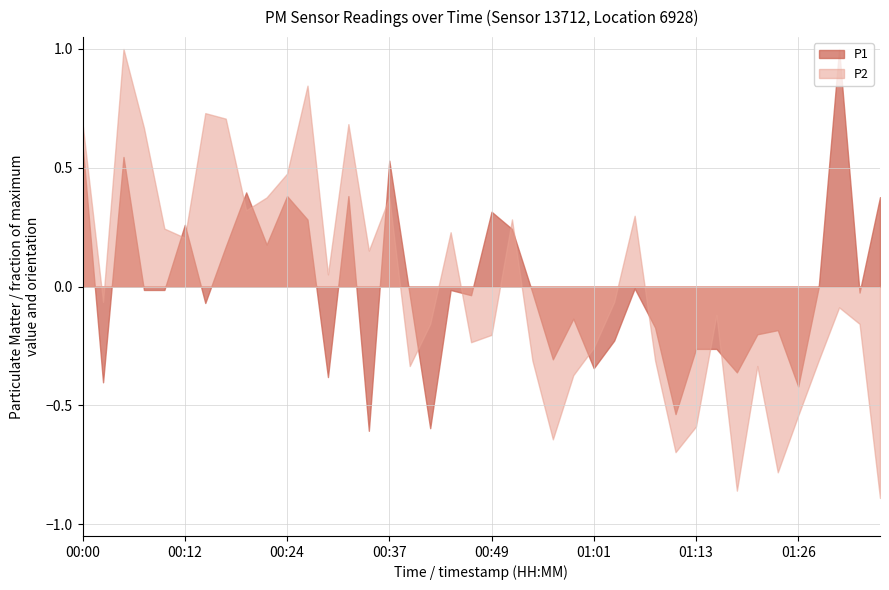

What is the highest value of the P1 series?

1.0